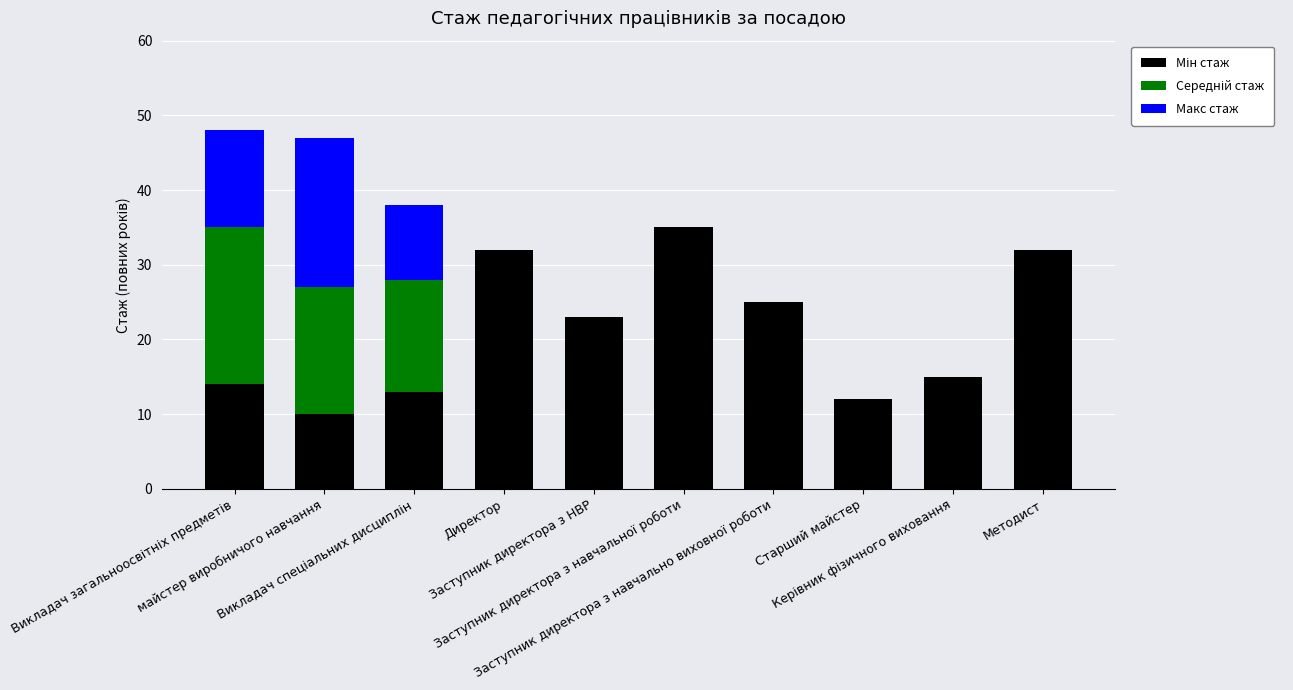

How many series are shown in this chart?

3